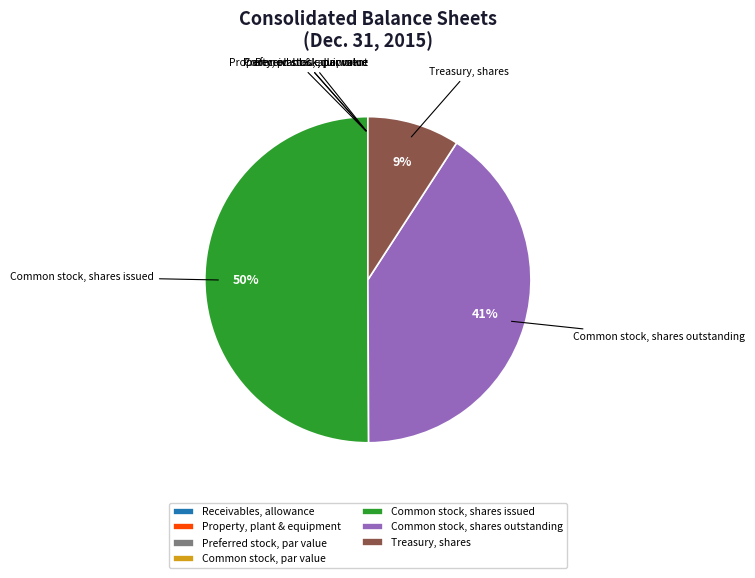

What is the majority slice?

Common stock, shares issued